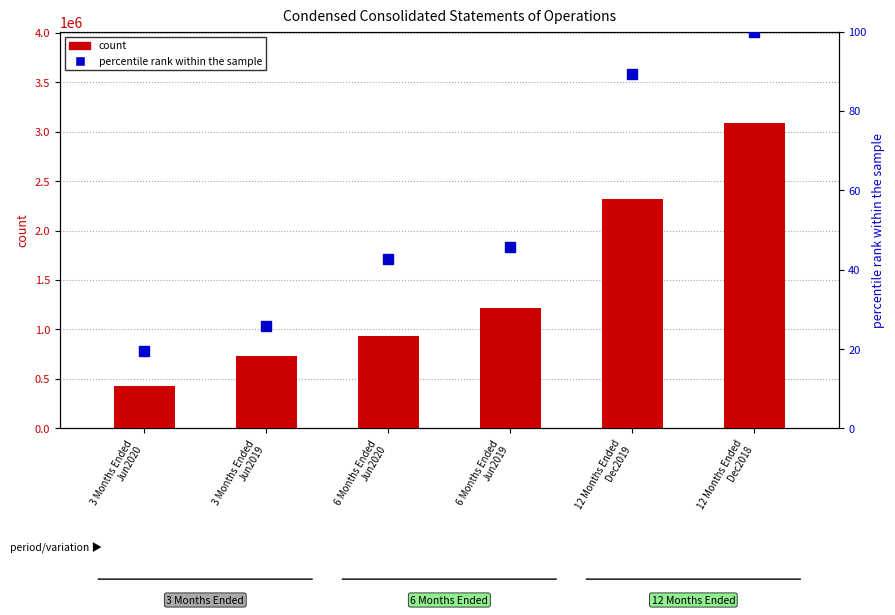

What is the minimum value for count?

427109.0